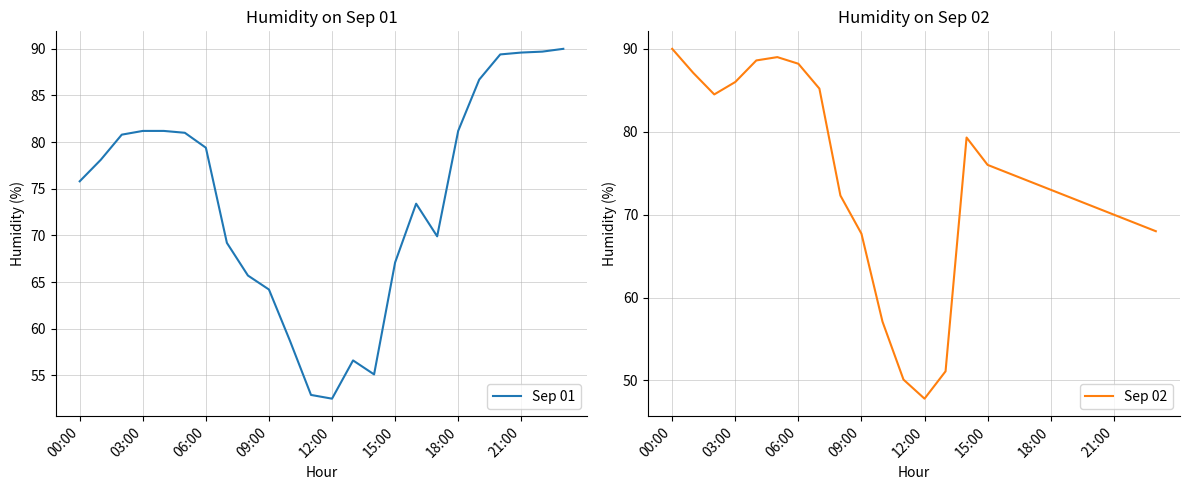

What is the label of the 14th point from the left?

13